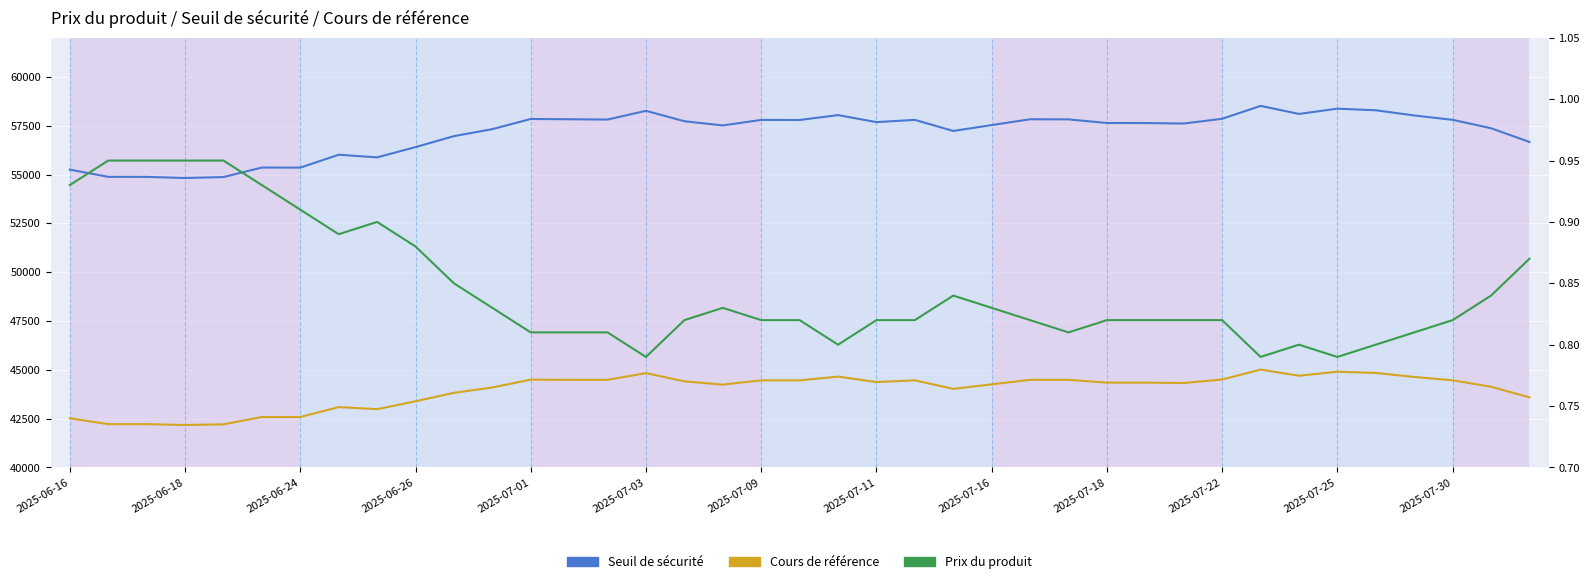

True or false: Prix du produit has a value of 0.8 at 20.

True